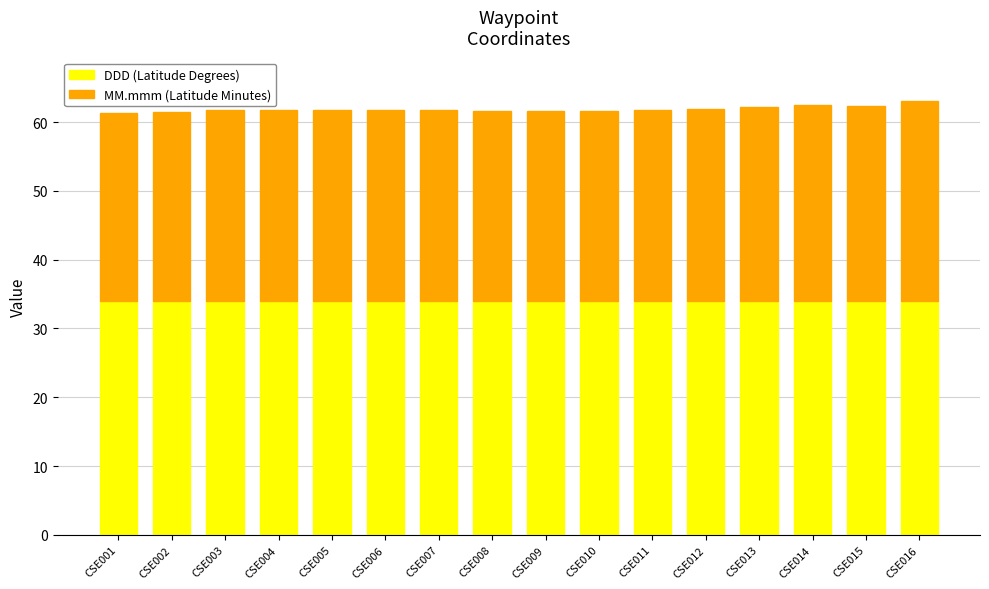

Count the number of data series in this chart.

2